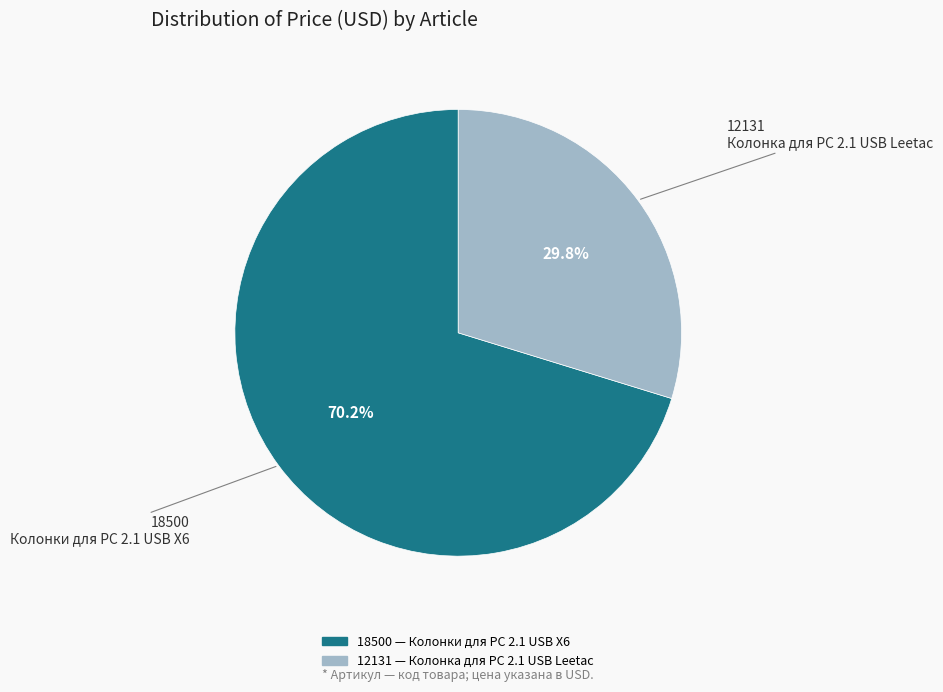

The 18500 slice represents 77% of the pie. True or false?

False